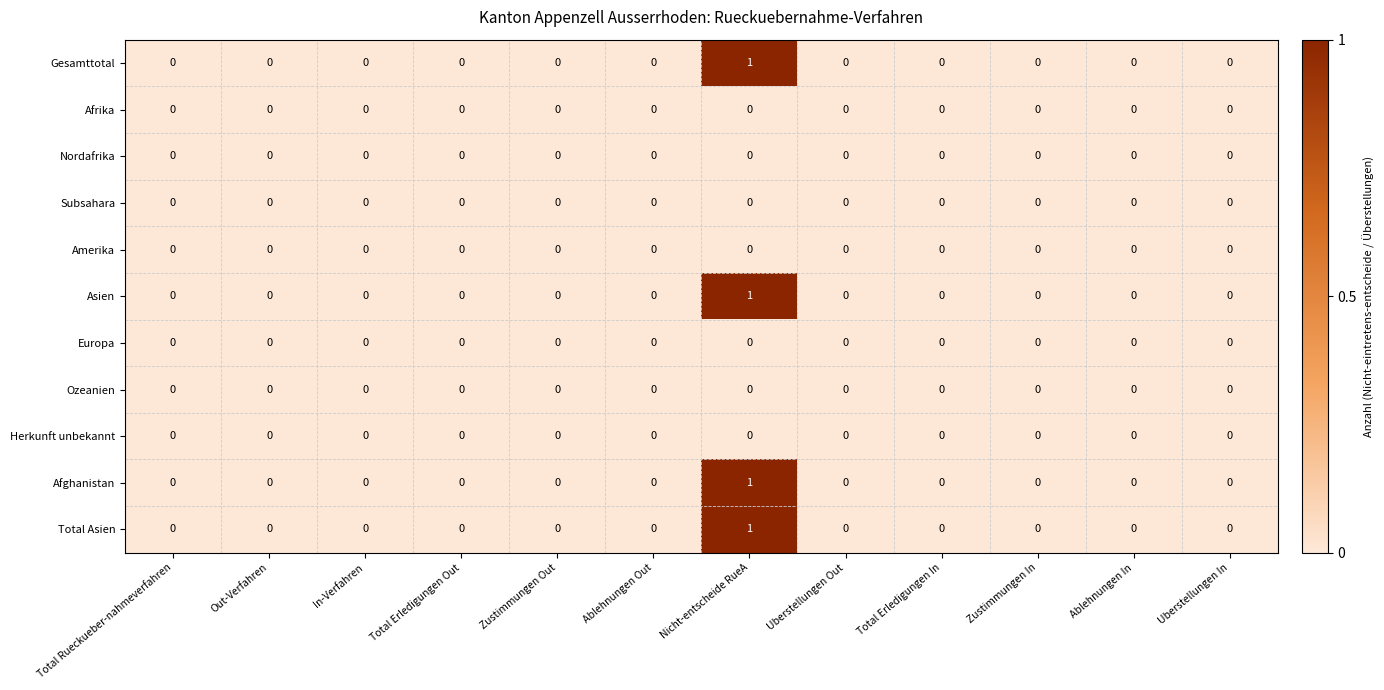

Is it true that Amerika equals 0 at Total Erledigungen In?

True